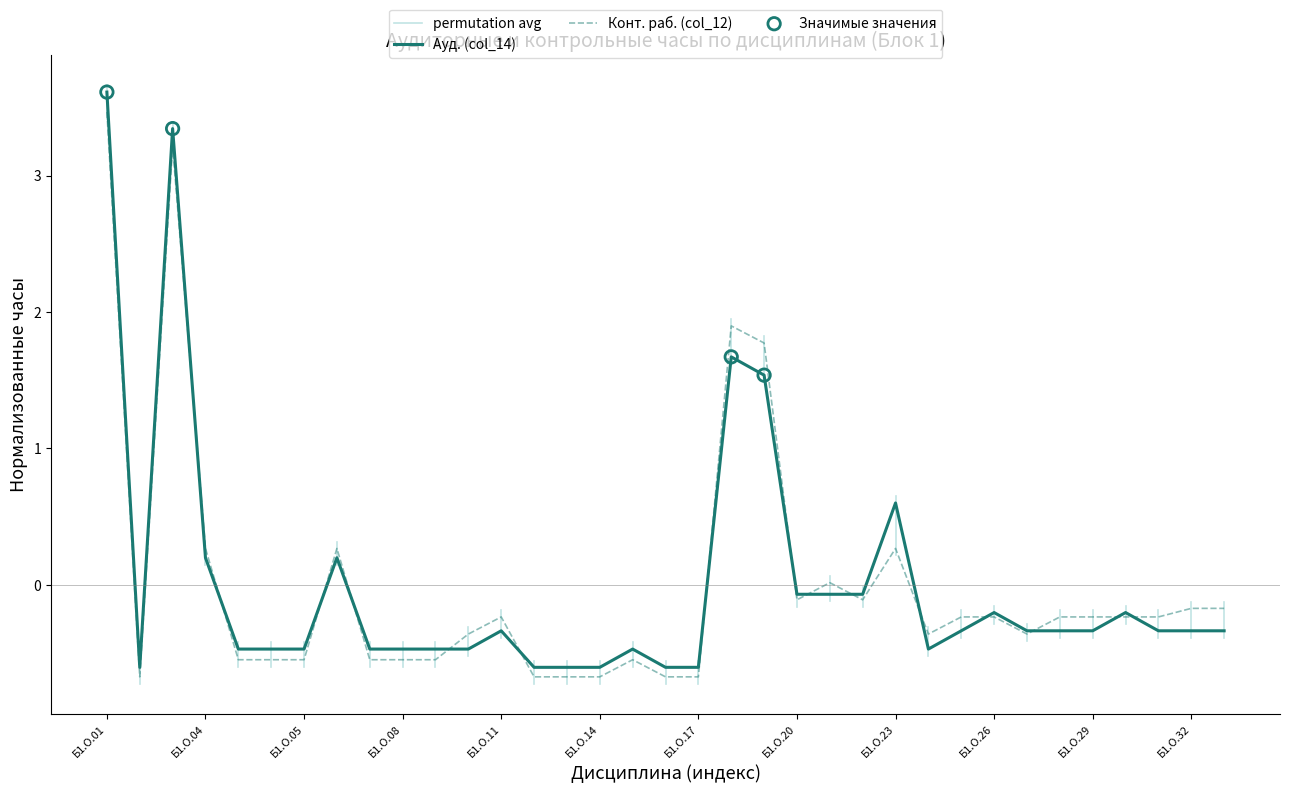

Which category has the highest value in the Конт. раб. (col_12) series?

Б1.О.01